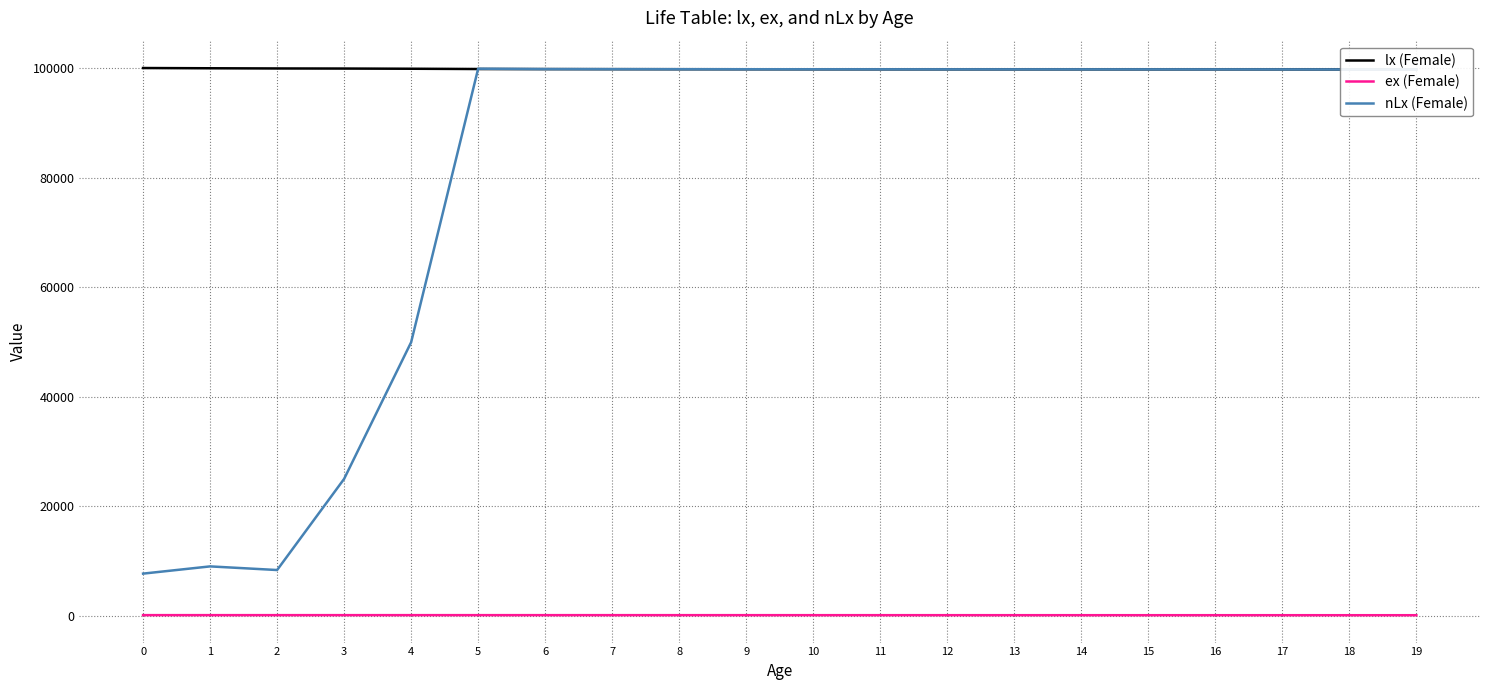

Reading left to right, what are all the values shown in this chart?

lx (Female): 100000.0	99956.0	99921.0	99904.0	99869.0	99818.0	99802.0	99791.0	99783.0	99776.0	99769.0	99764.0	99760.0	99758.0	99757.0	99756.0	99755.0	99752.0	99746.0	99735.0
ex (Female): 87.6	87.6	87.5	87.4	87.2	86.8	85.8	84.8	83.8	82.8	81.8	80.8	79.8	78.8	77.8	76.8	75.8	74.8	73.8	72.8
nLx (Female): 7670.0	8990.0	8326.0	24972.0	49922.0	99879.0	99810.0	99797.0	99787.0	99779.0	99773.0	99767.0	99762.0	99759.0	99757.0	99756.0	99754.0	99749.0	99741.0	99727.0